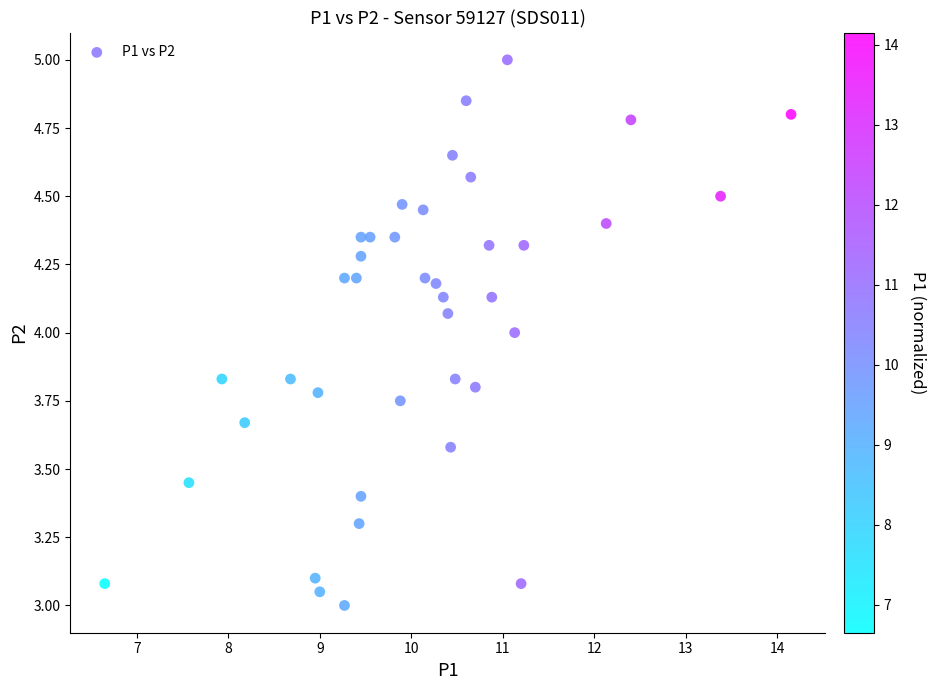

What is the range of X values (max minus min)?

7.5